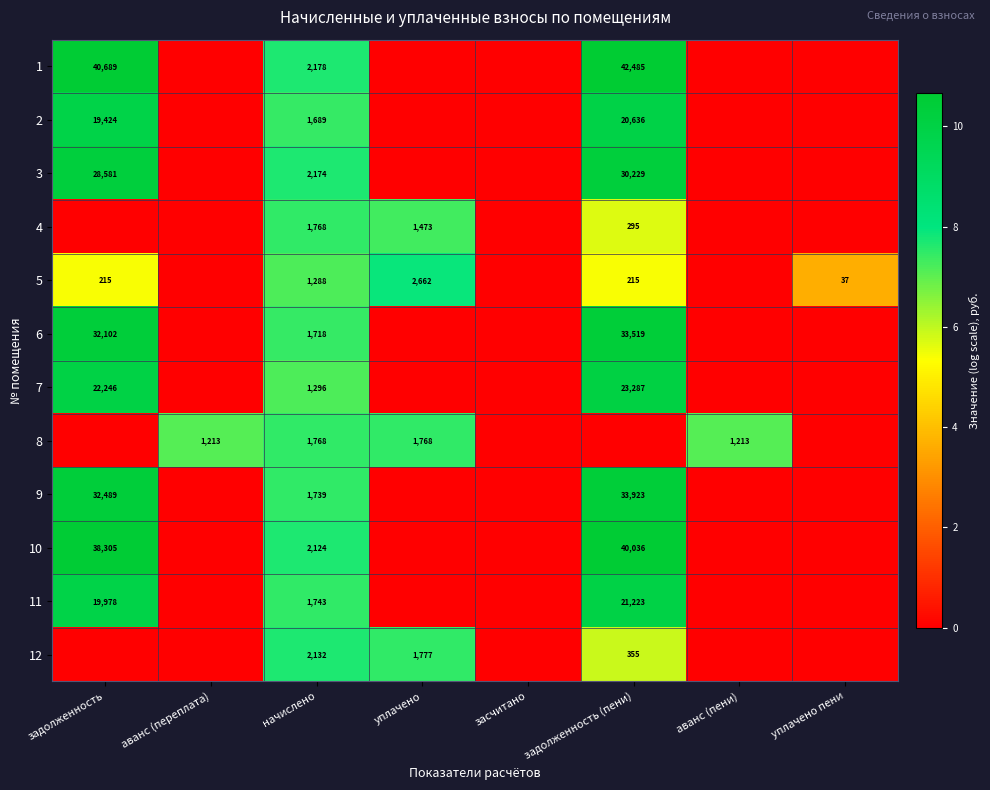

Between аванс (пени) and задолженность, which is larger?

задолженность